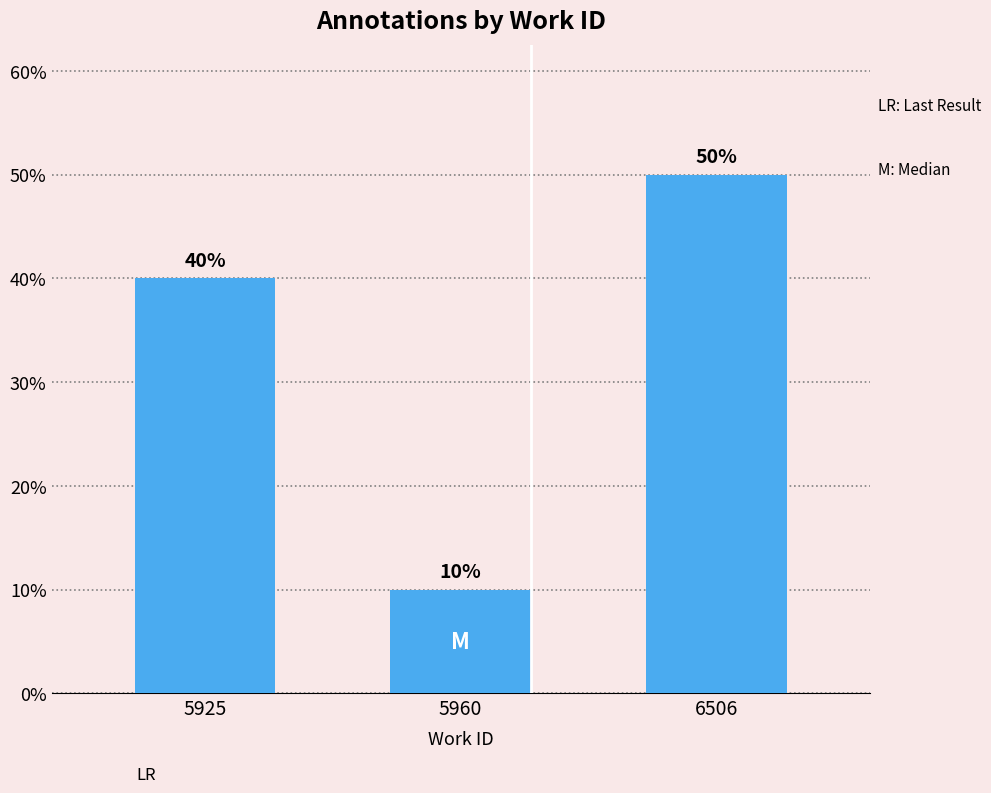

Are the bars horizontal?

No